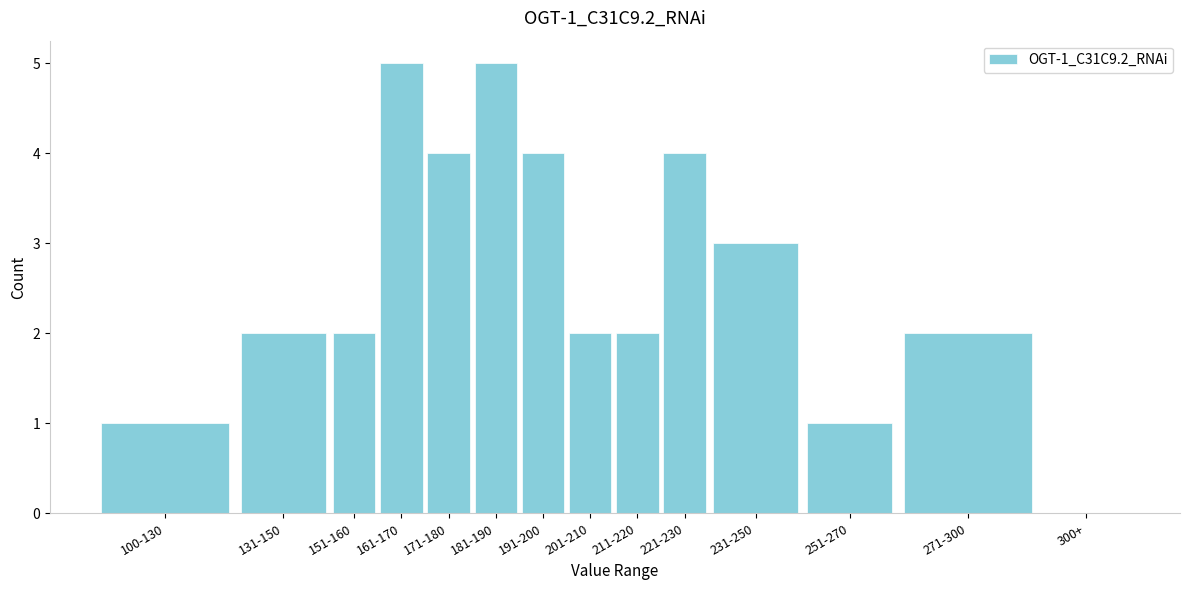

Reading left to right, what are all the values shown in this chart?

100-130=1	131-150=2	151-160=2	161-170=5	171-180=4	181-190=5	191-200=4	201-210=2	211-220=2	221-230=4	231-250=3	251-270=1	271-300=2	300+=0